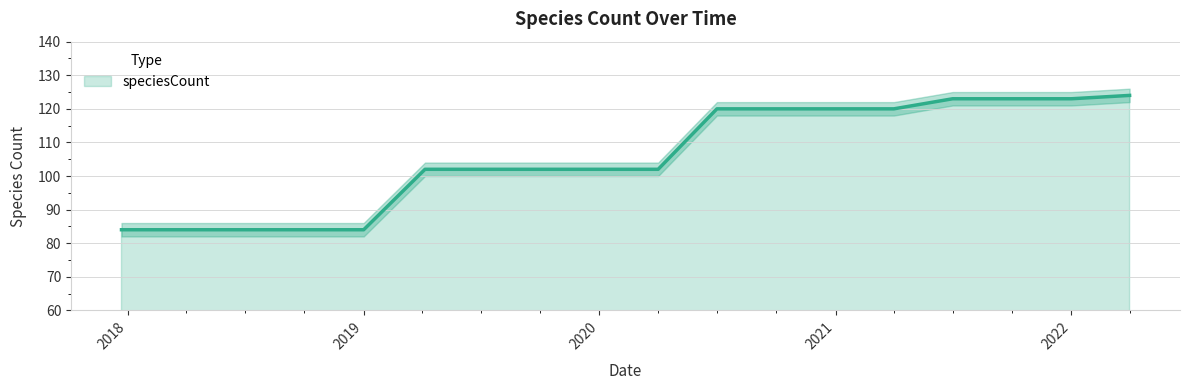

What is the value of the 9th point from the left?

102